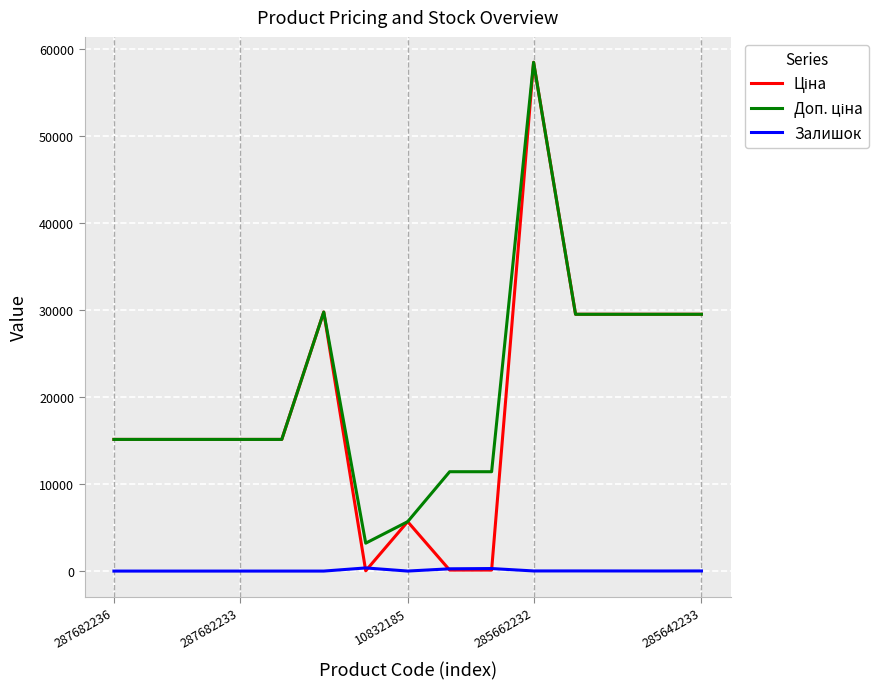

What is the greatest value displayed?

58426.5